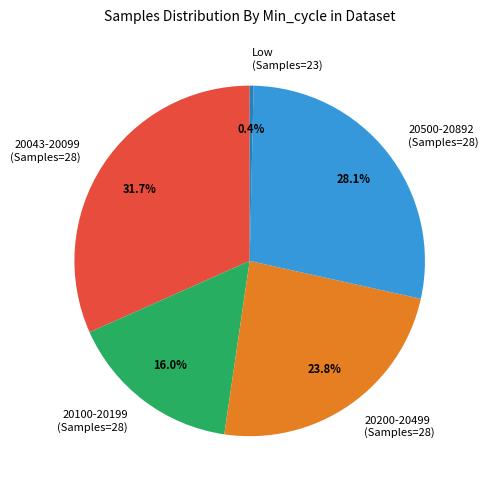

Approximately how many times larger is the value at 20200-20499 (Samples=28) compared to 20500-20892 (Samples=28)?

0.8